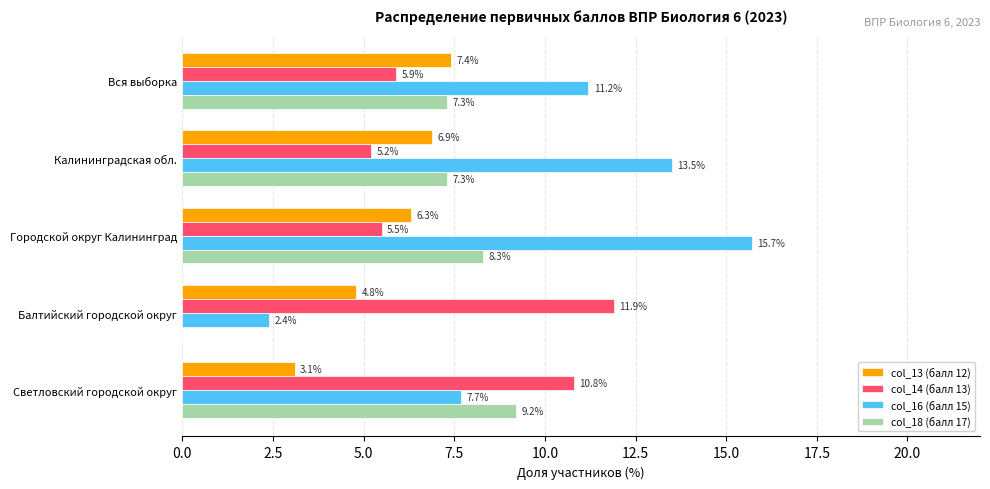

Where is col_16 (балл 15) nearest to the value 9?

Светловский городской округ